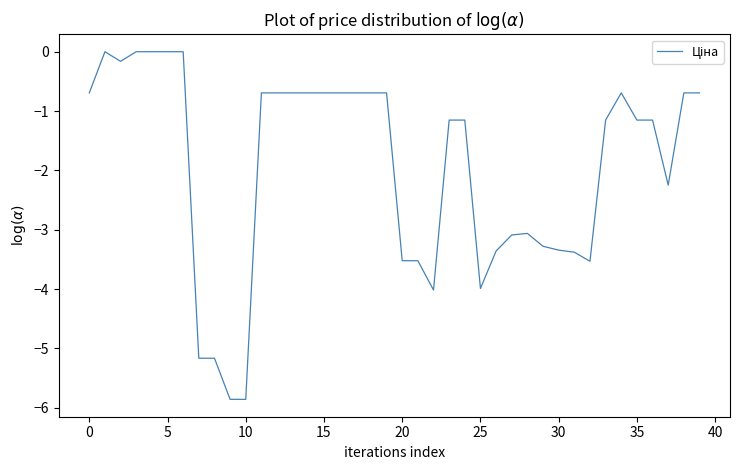

What is the minimum value shown in the chart?

-5.9